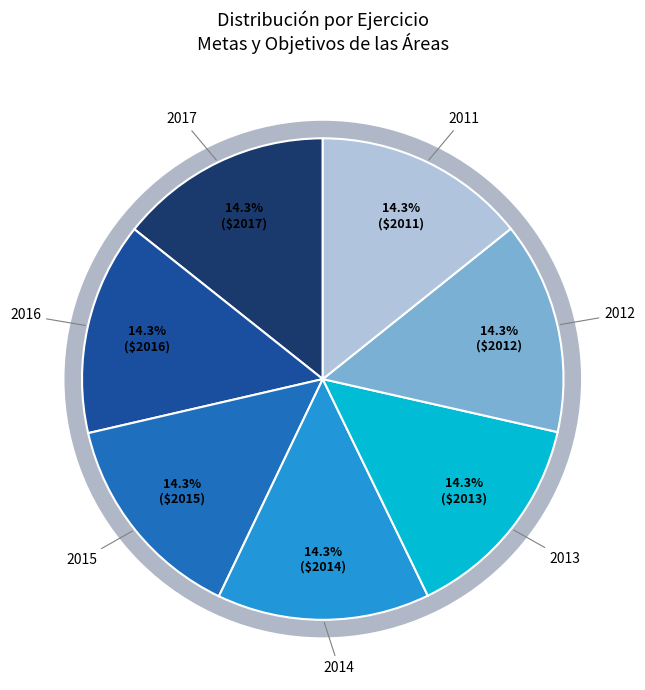

How many slices are in this pie chart?

7